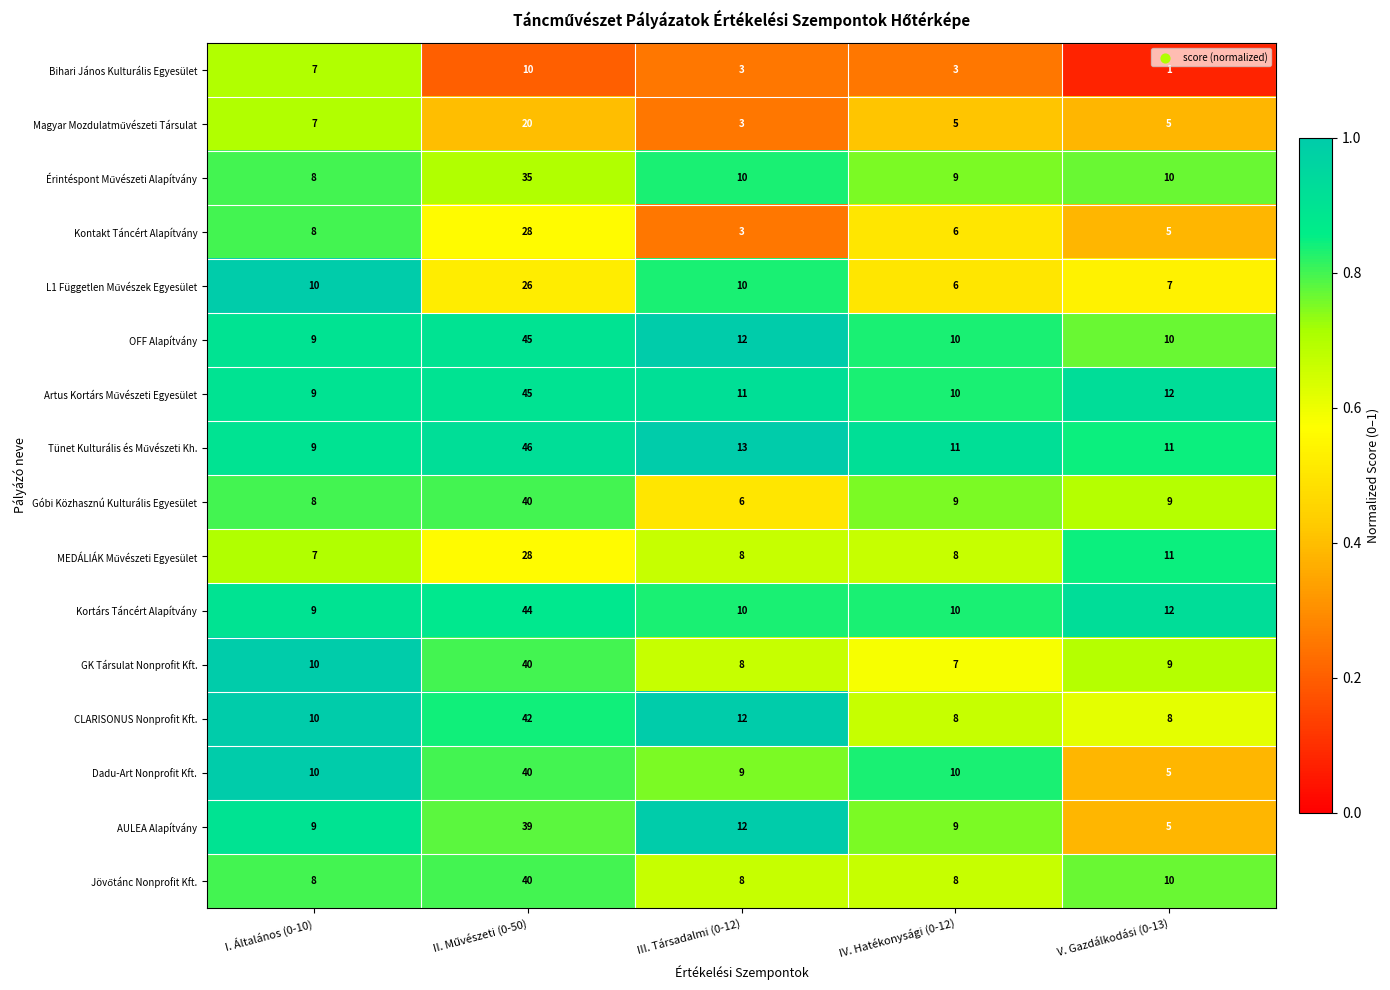

What is the spread (max minus min) of values at I. Általános (0-10)?

3